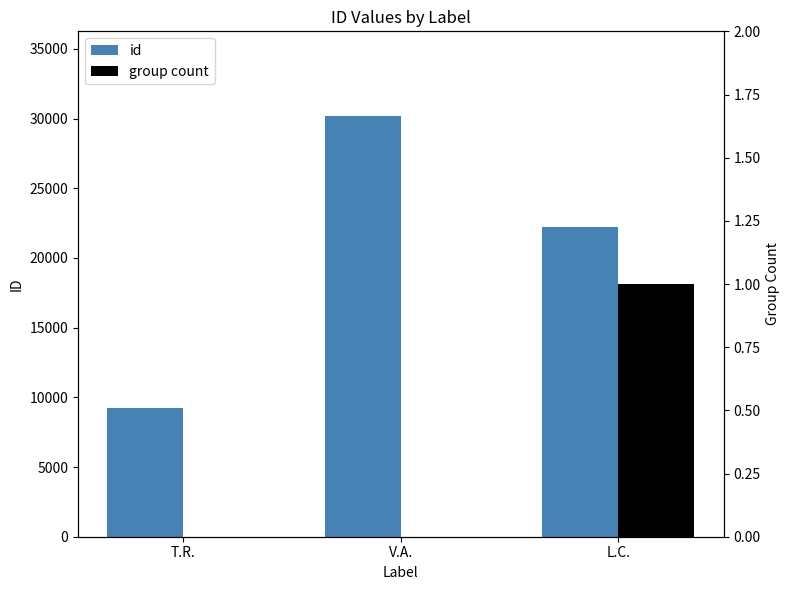

Reading right to left, extract all data points from this chart.

id: L.C.=22220	V.A.=30214	T.R.=9262
group count: L.C.=1	V.A.=0	T.R.=0